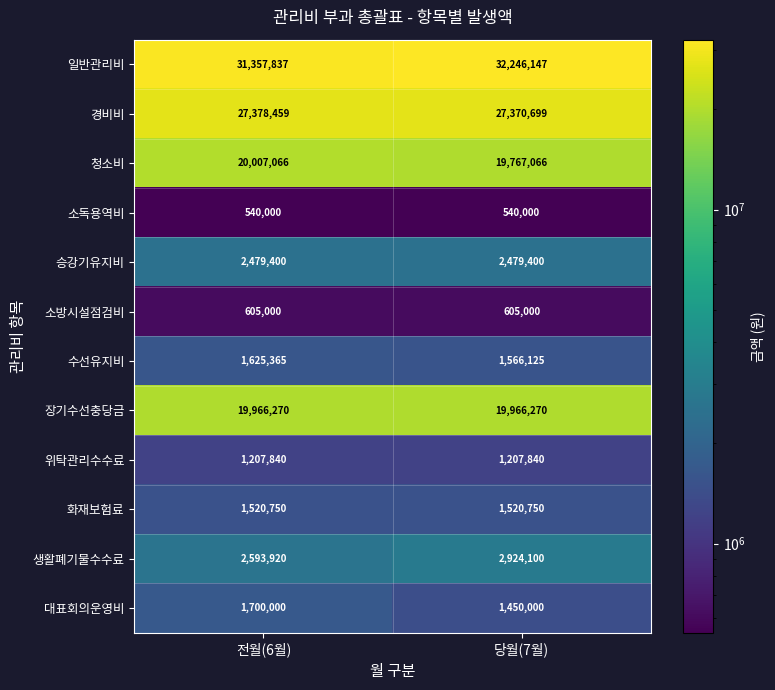

The 일반관리비 series shows 31357837 at 전월(6월). True or false?

True